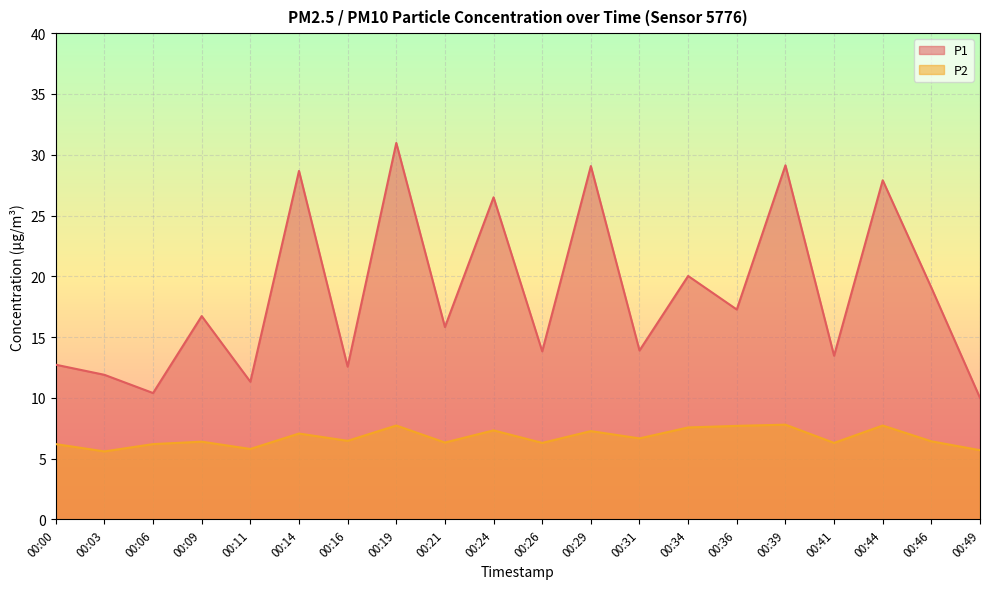

What is the maximum value shown in the chart?

31.0